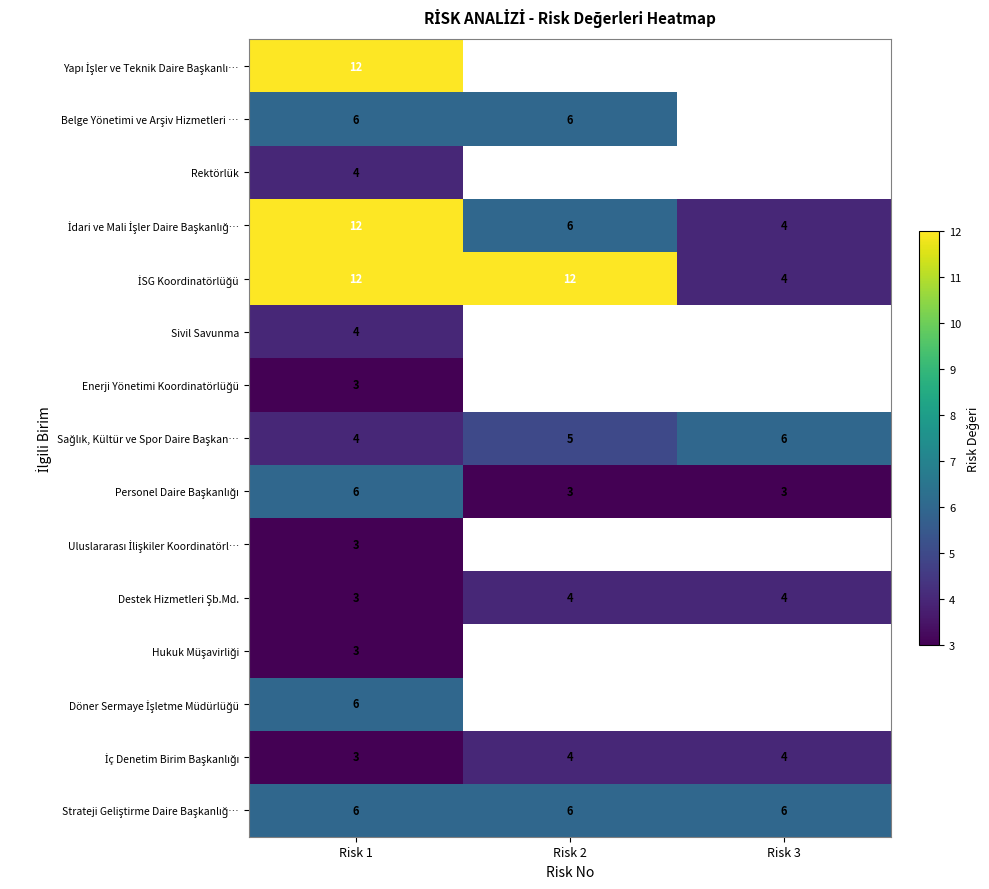

What is the sum of the İSG Koordinatörlüğü values at Risk 3 and Risk 1?

16.0